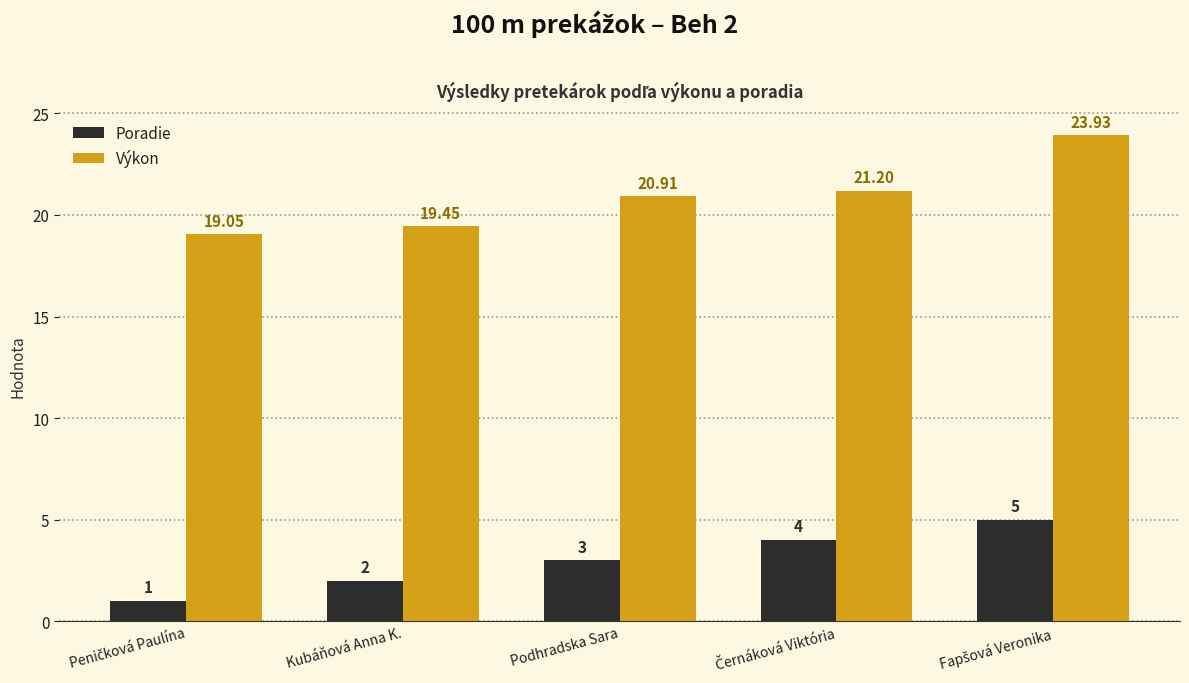

What is the approximate value of Poradie at Podhradska Sara?

3.0